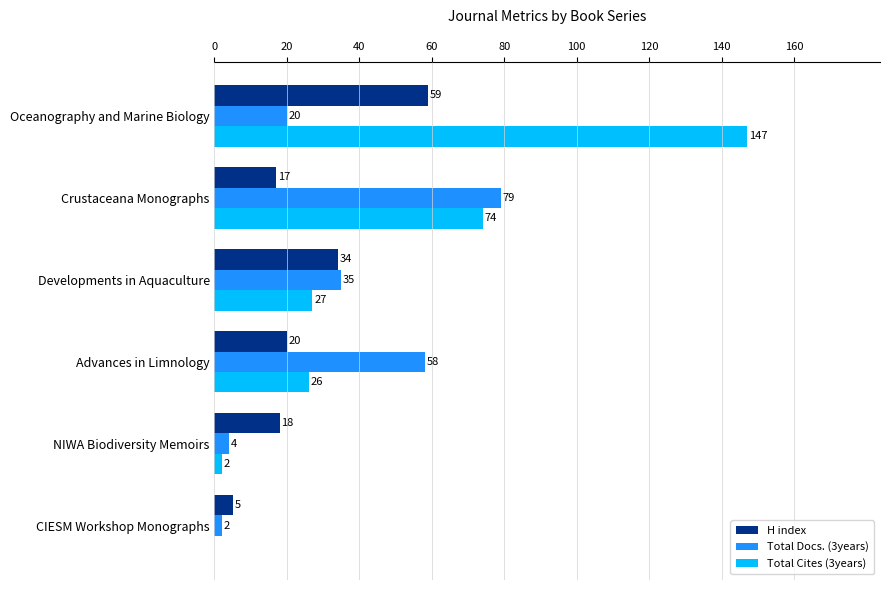

At which label is H index closest to 32?

Developments in Aquaculture